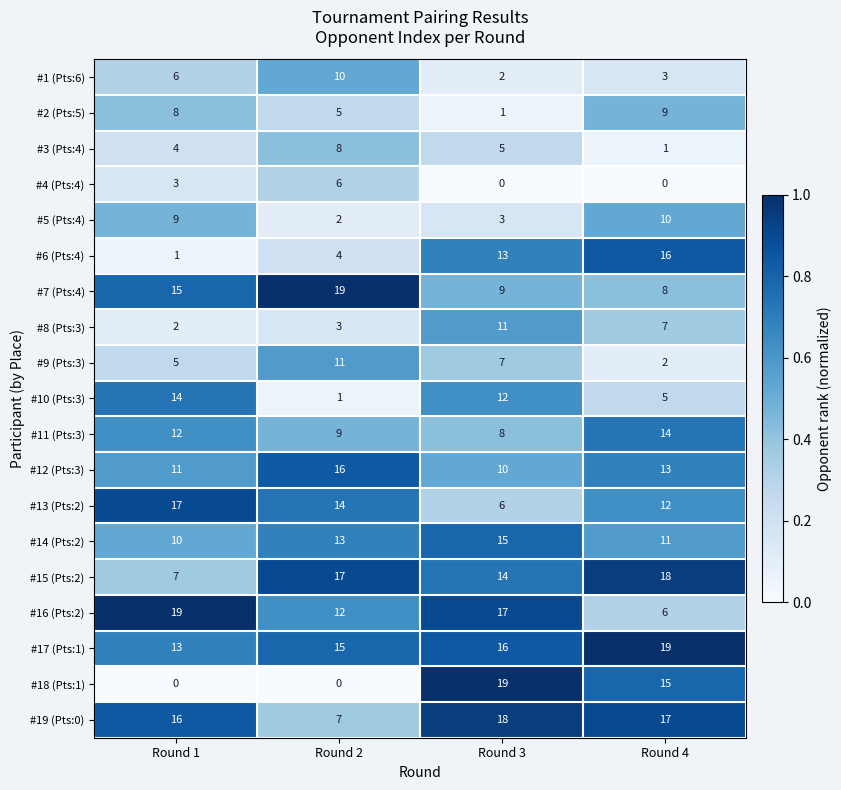

Is it true that #19 (Pts:0) equals 18 at Round 3?

True